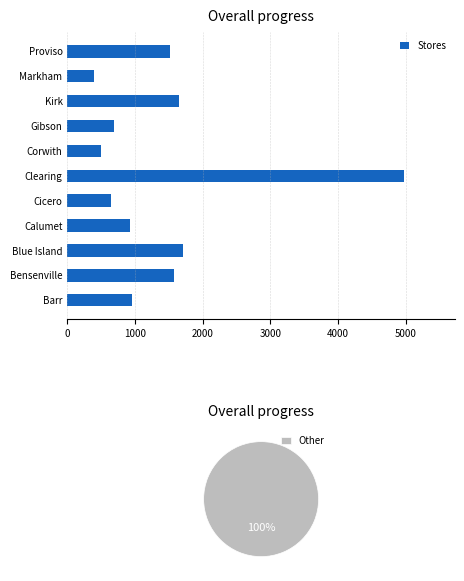

What is the sum of all Stores values?

15536